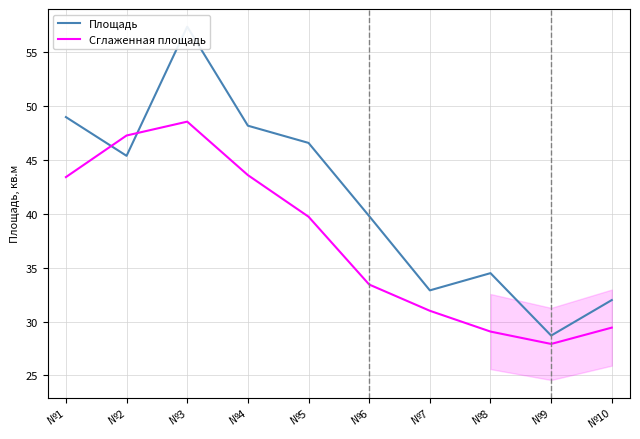

What is the value of the Сглаженная площадь point at the 7th from the left?

31.0